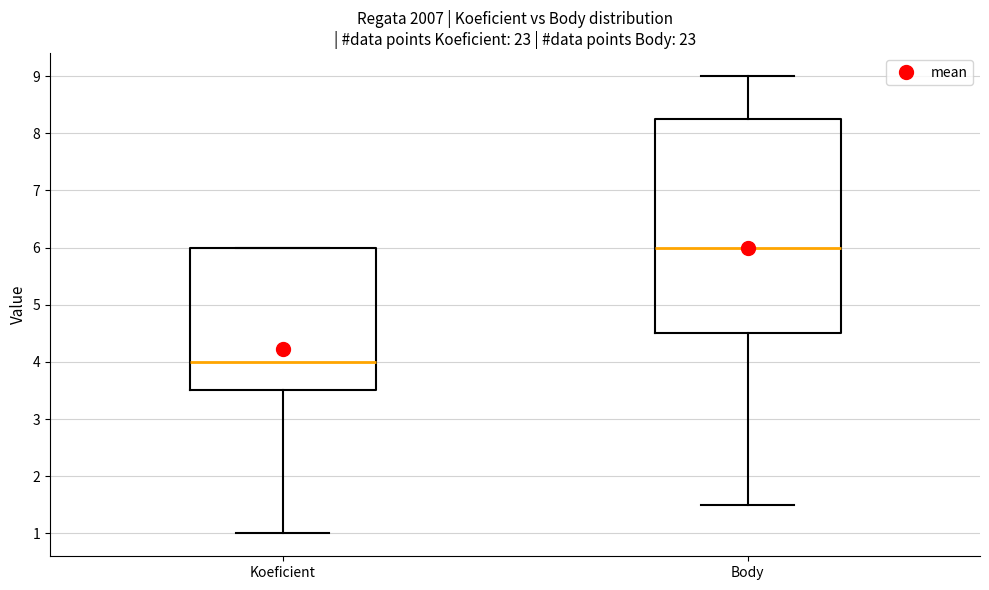

Comparing the boxes themselves (not the whiskers), which one is the tallest?

Body